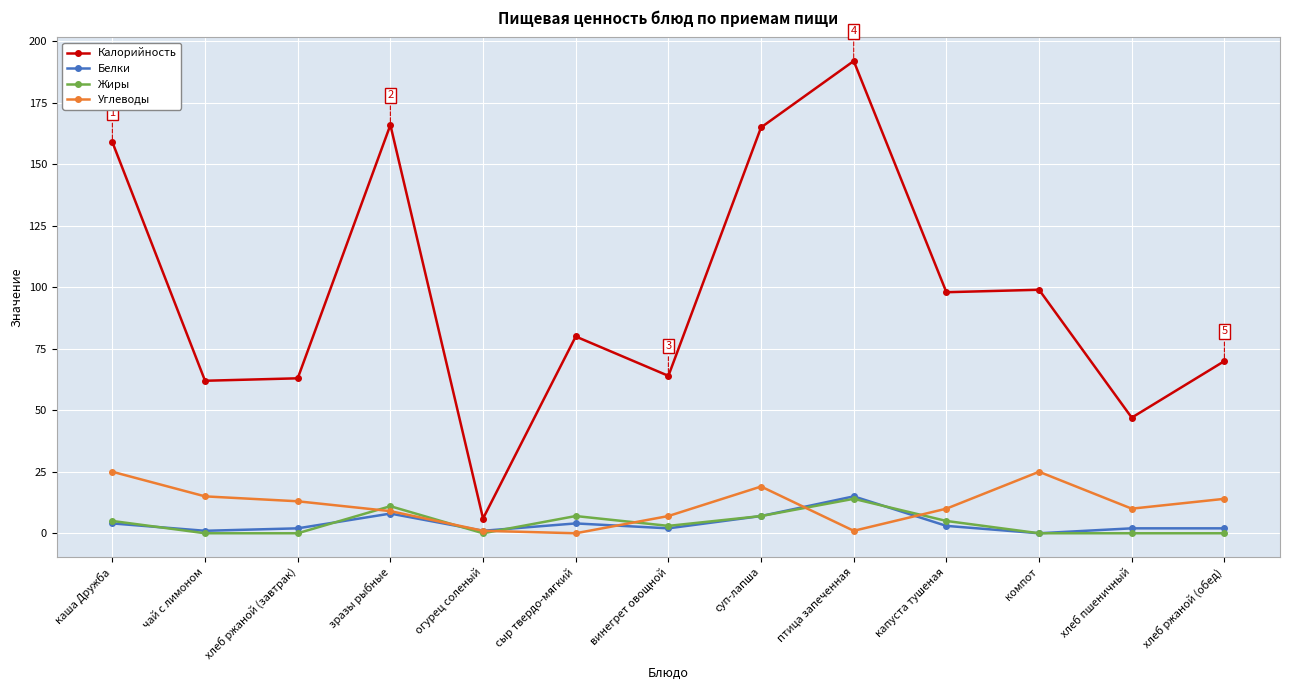

Reading left to right, transcribe all the data shown in this chart.

Калорийность: 159	62	63	166	6	80	64	165	192	98	99	47	70
Белки: 4	1	2	8	1	4	2	7	15	3	0	2	2
Жиры: 5	0	0	11	0	7	3	7	14	5	0	0	0
Углеводы: 25	15	13	9	1	0	7	19	1	10	25	10	14